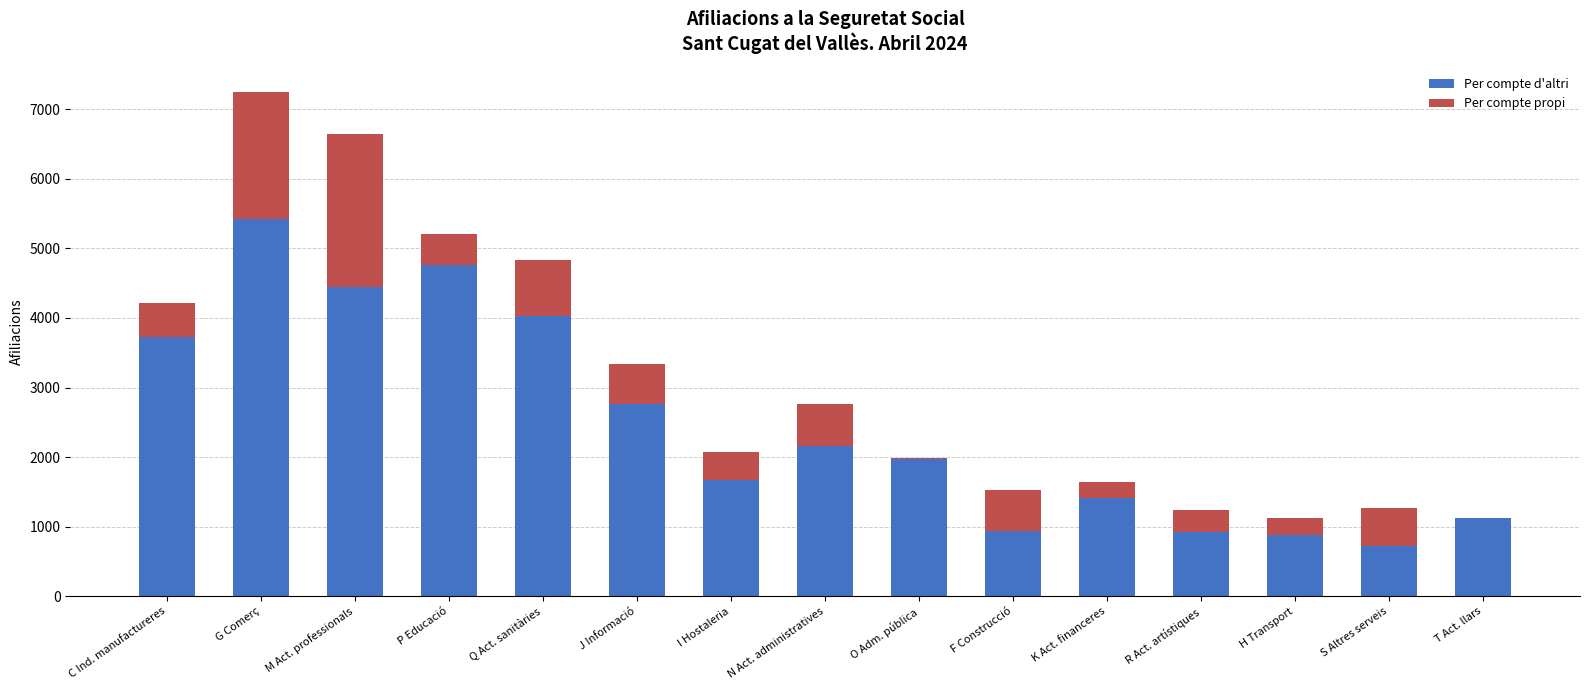

What are all the series names shown in the legend?

Per compte d'altri, Per compte propi